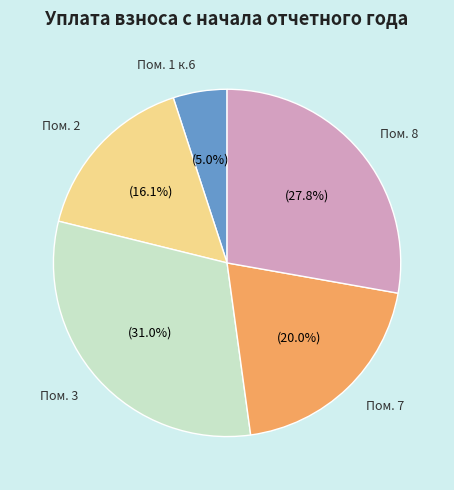

Do Пом. 7 and Пом. 3 together represent more than half of the pie?

Yes